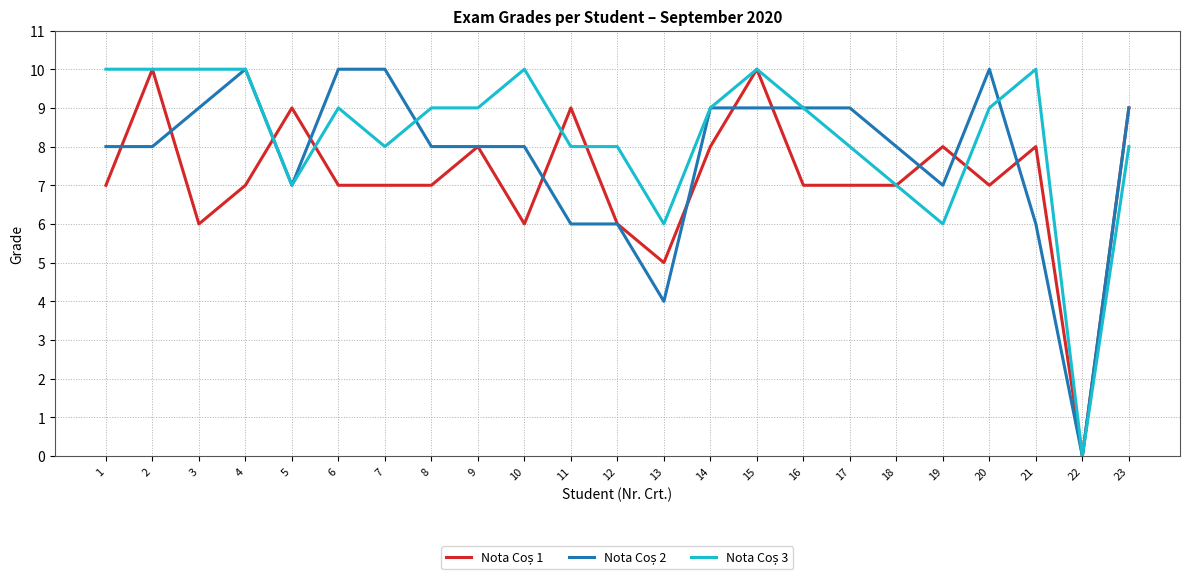

What is the difference between the highest and lowest values at 1?

3